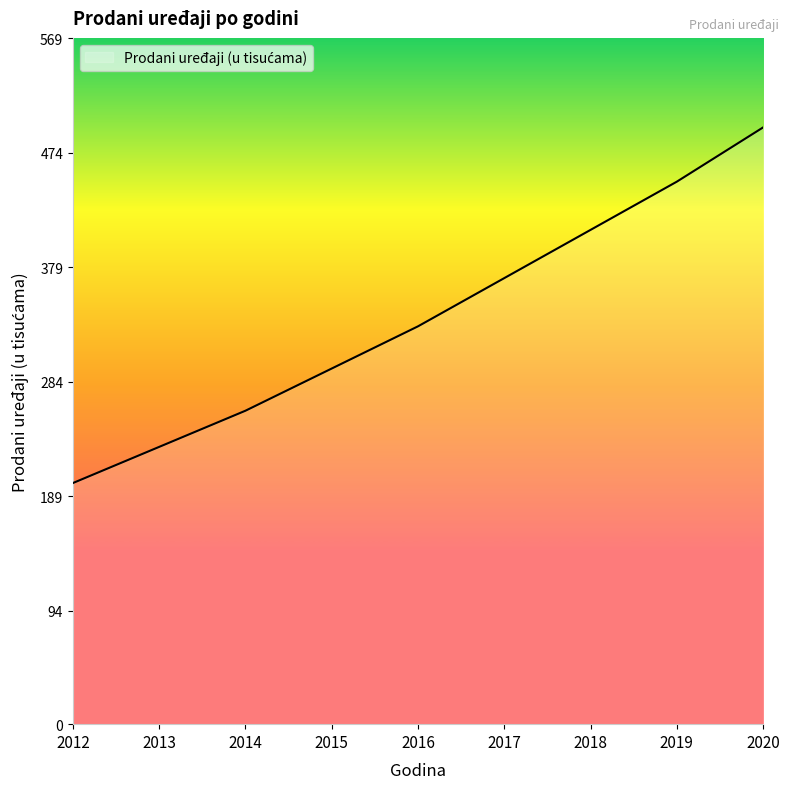

The value at 2017 is 370. True or false?

True